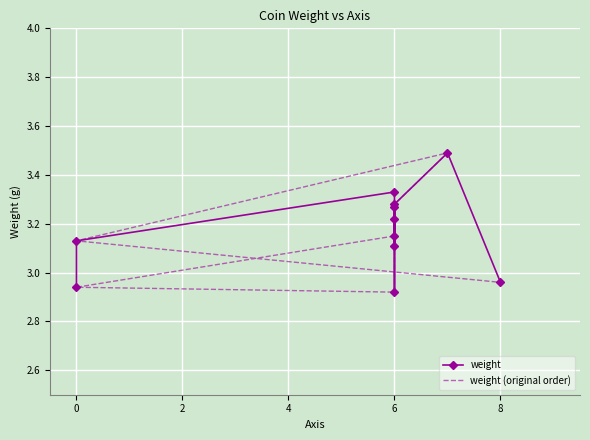

Between which two adjacent categories do weight (original order) and weight first intersect?

0 and 2